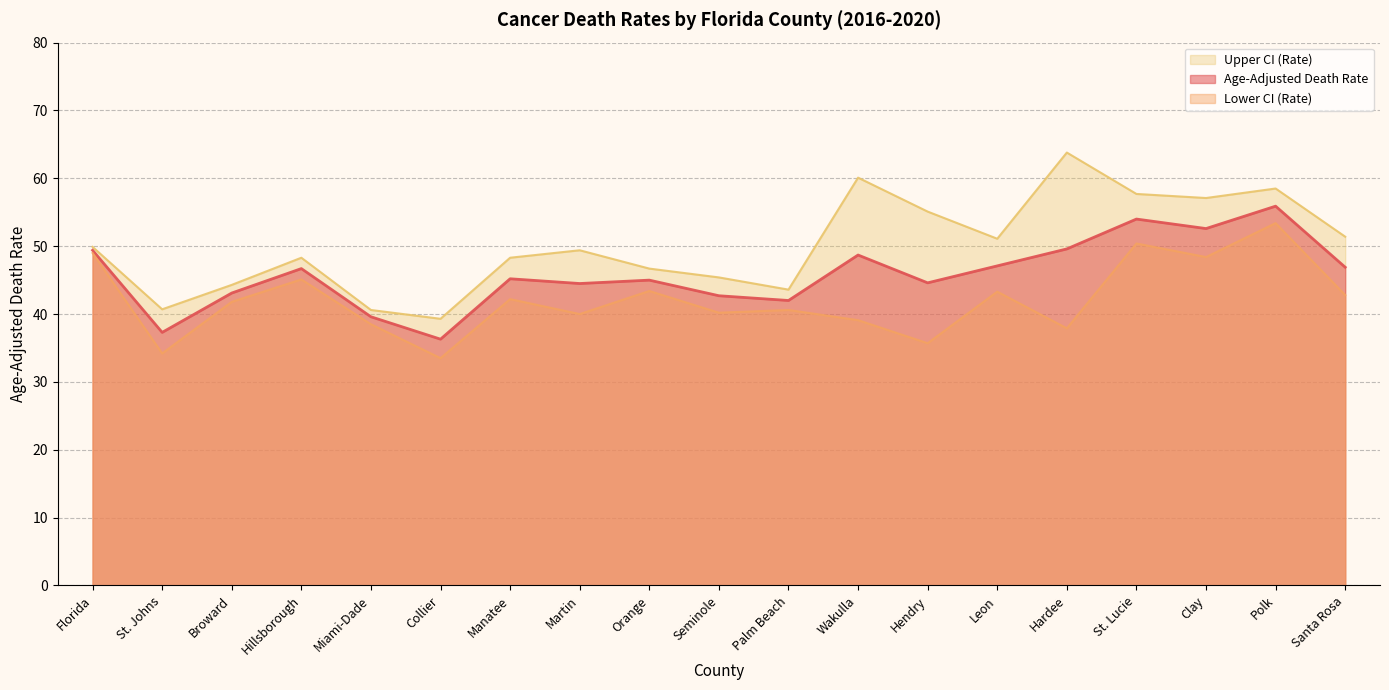

Which series has the widest spread of values?

Upper CI (Rate)